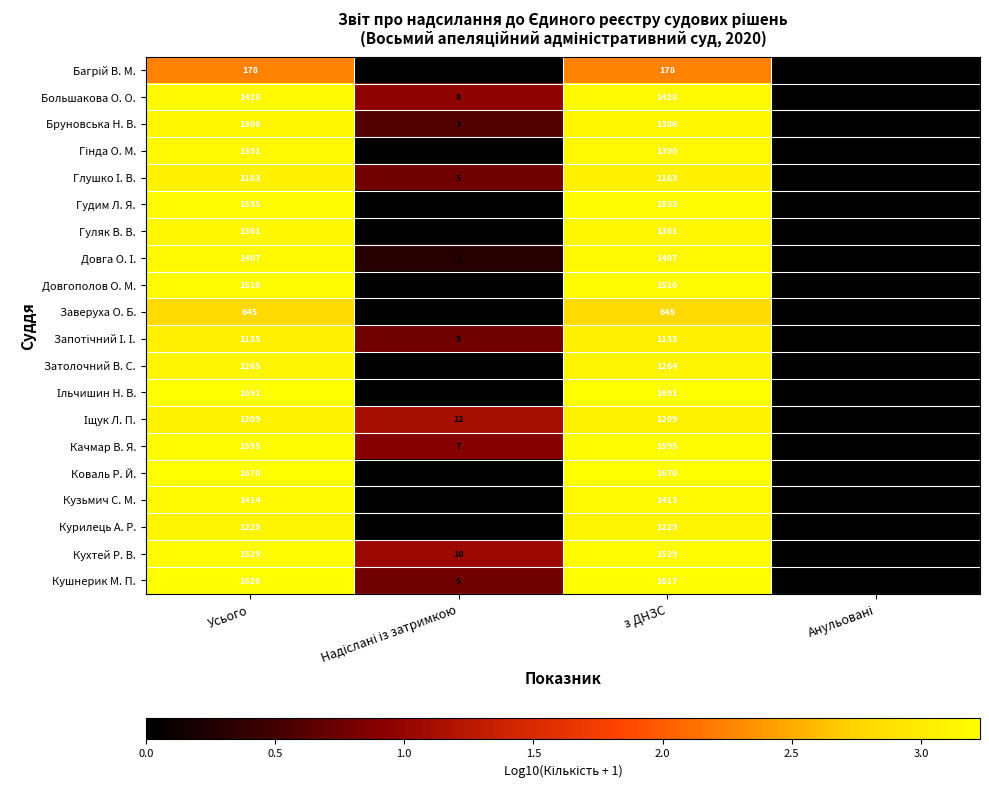

At which category is the sum across all series the highest?

Усього